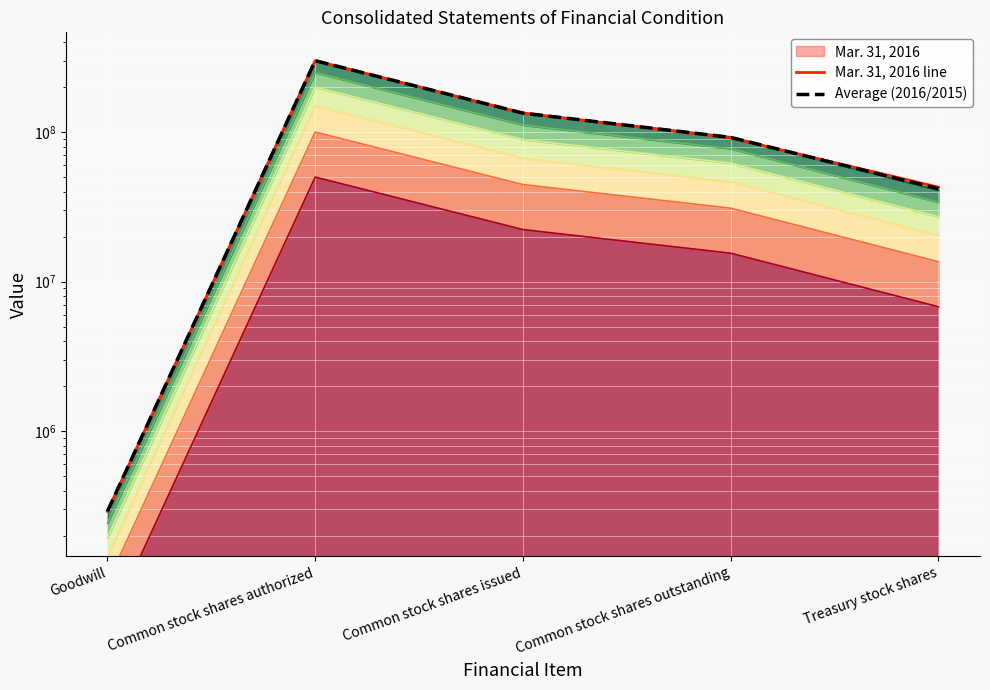

Where is the first local maximum for Mar. 31, 2016 line?

Common stock shares authorized